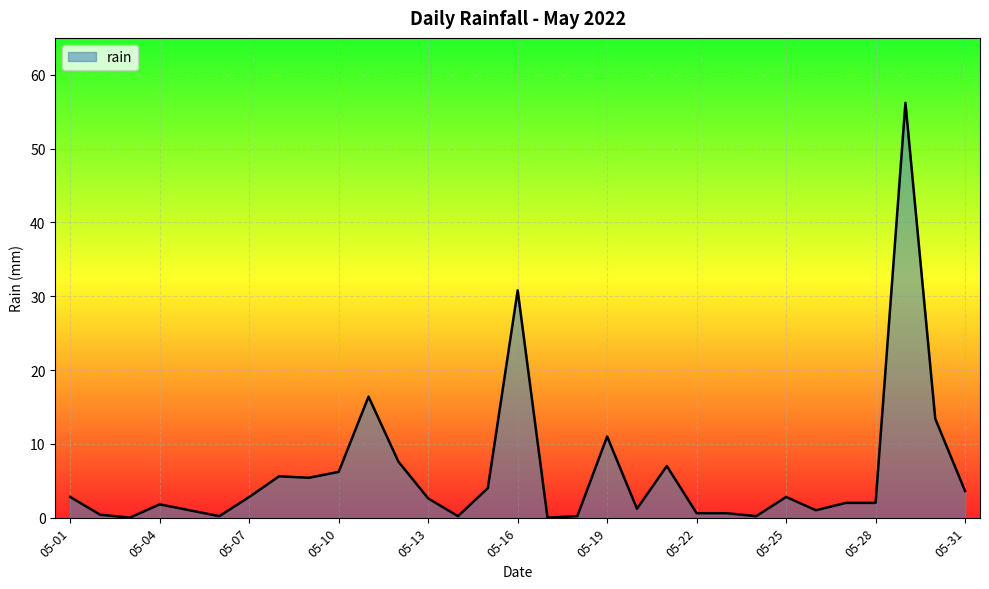

Does the chart have visible grid lines?

Yes